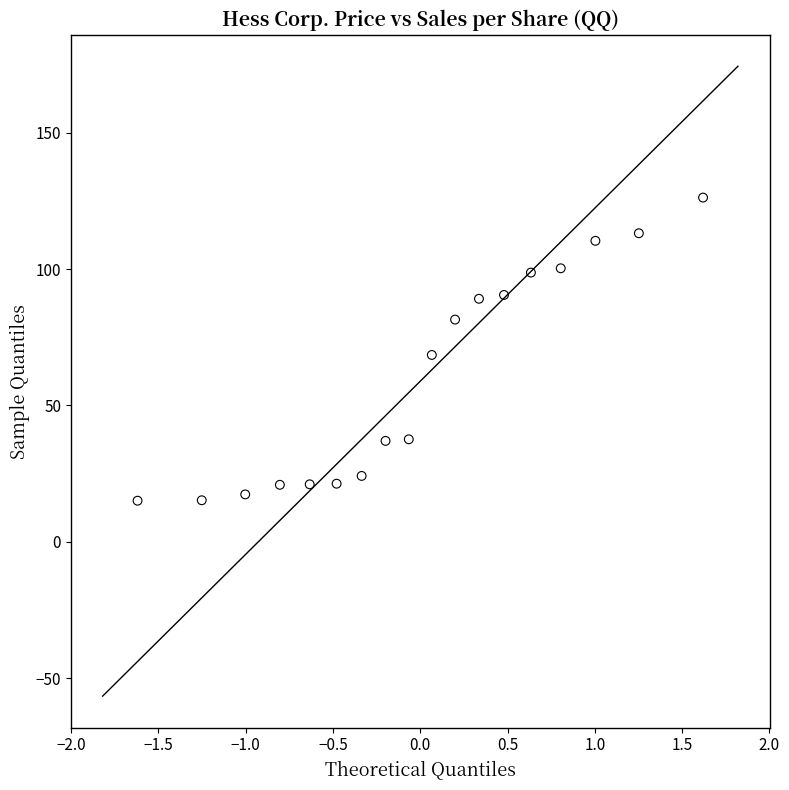

What is the range of Y values (max minus min)?

111.2